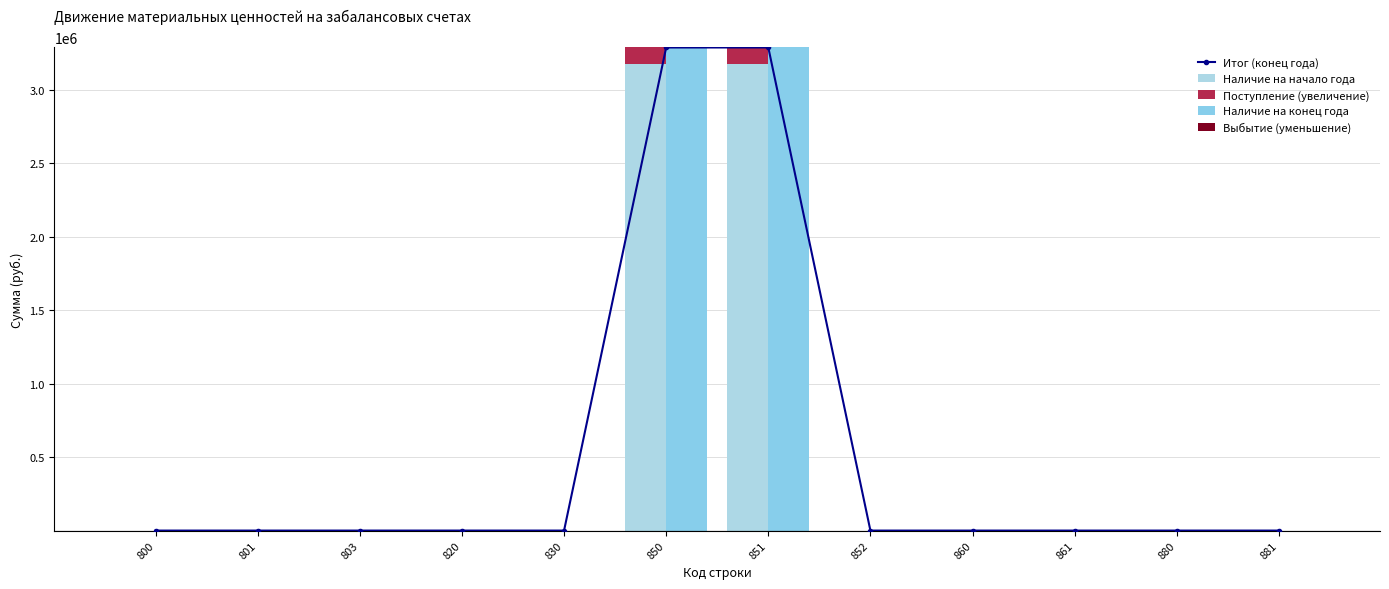

At how many categories does at least one series exceed 1463778?

2